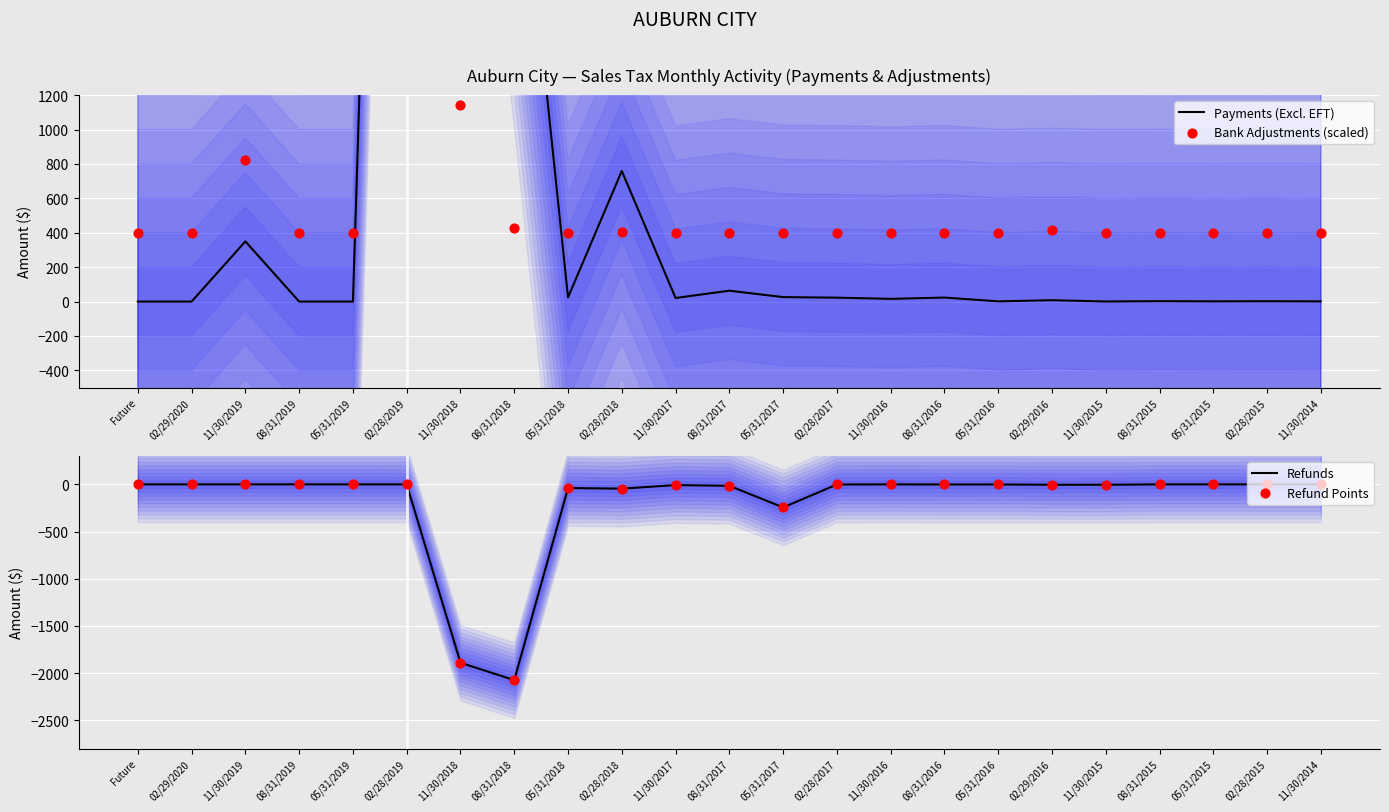

What is the total value across all series at 05/31/2016?

399.3